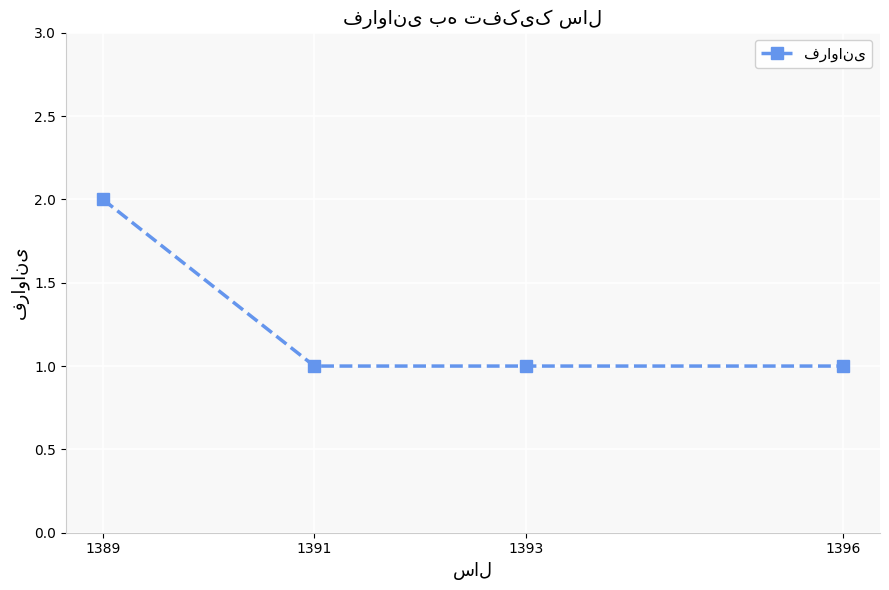

How many lines are shown in the chart?

1